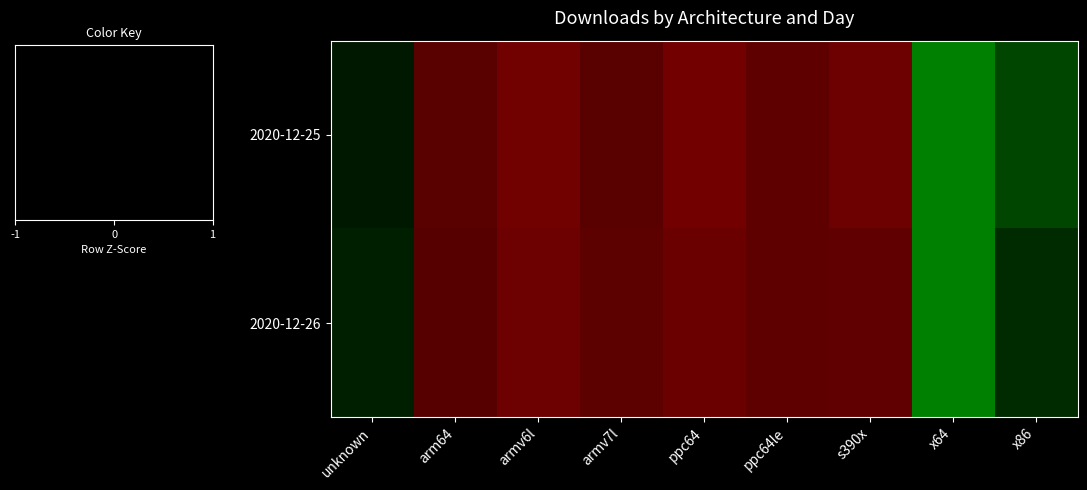

Which series has the largest total across all categories?

2020-12-26